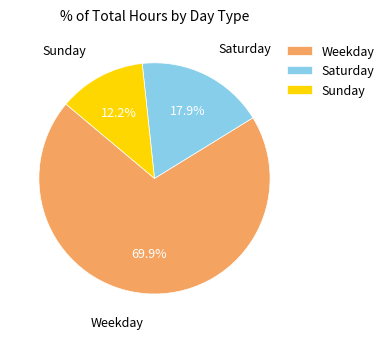

Count the number of slices in the pie.

3